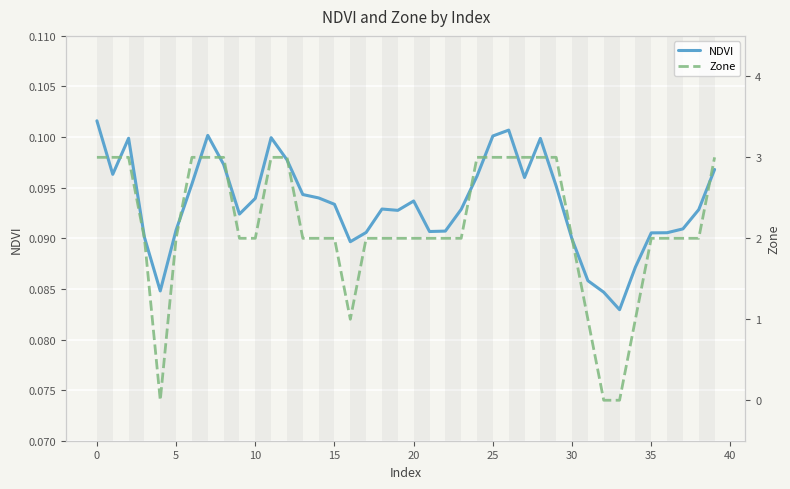

After their last crossing, which series has the higher values: Zone or NDVI?

Zone